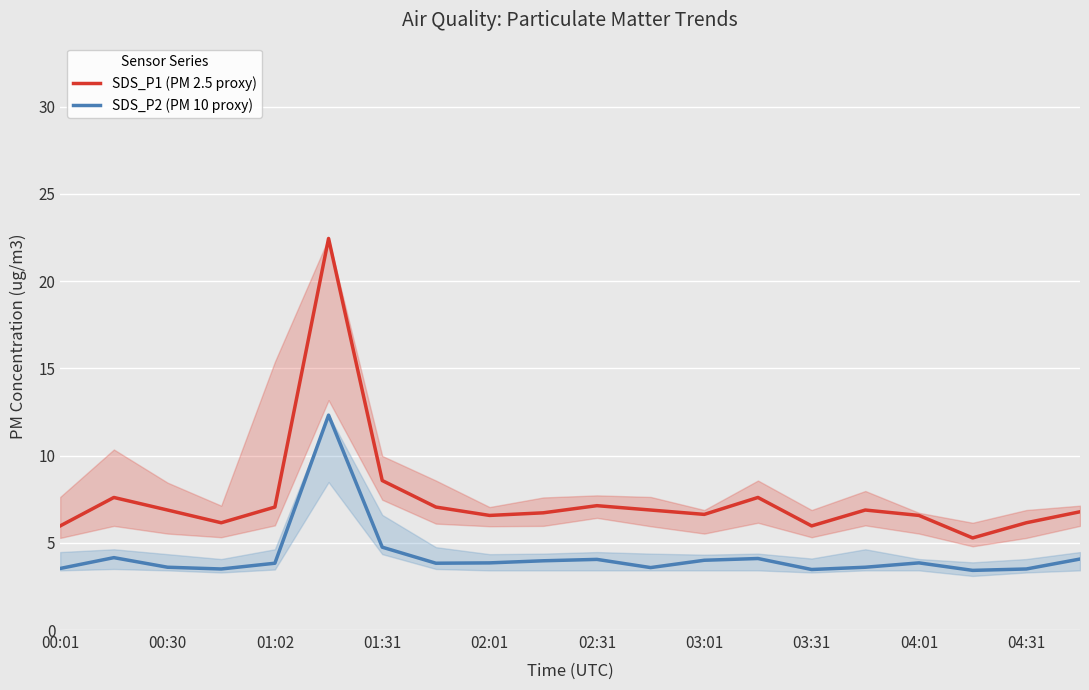

What is the value of the SDS_P1 (PM 2.5 proxy) point at the 5th from the left?

7.0